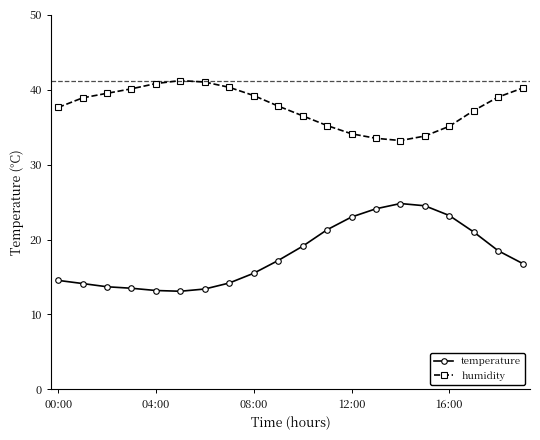

Which series has the largest range (max minus min)?

temperature